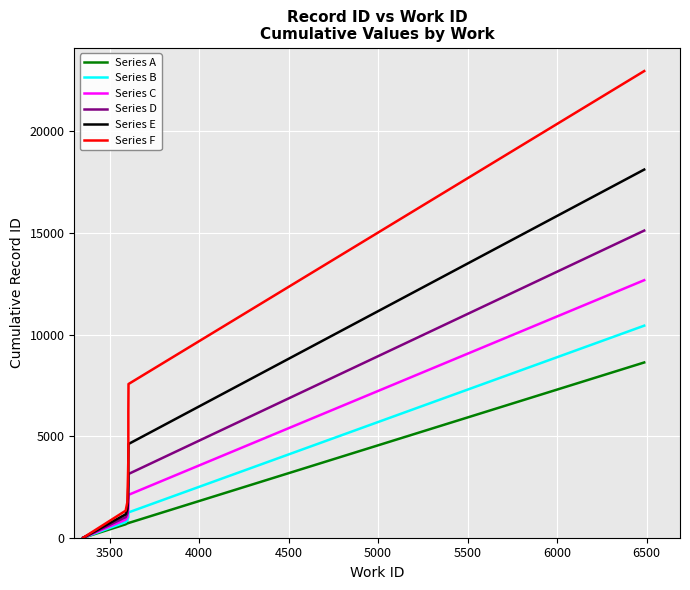

Is it true that Series F equals 3145.8 at 7000?

False